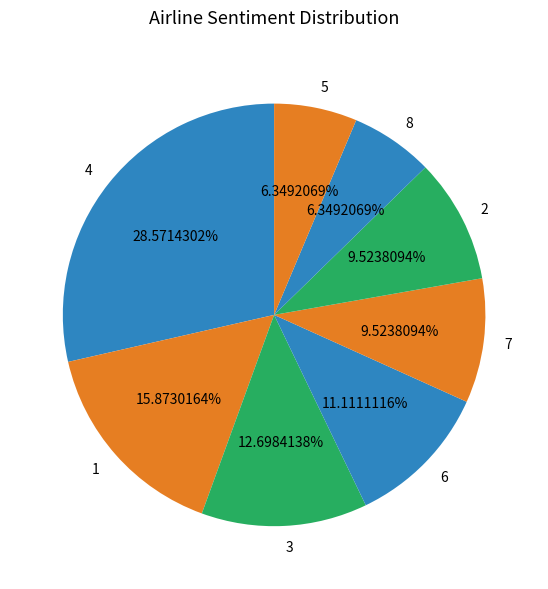

Does 3 account for over 50% of the chart?

No